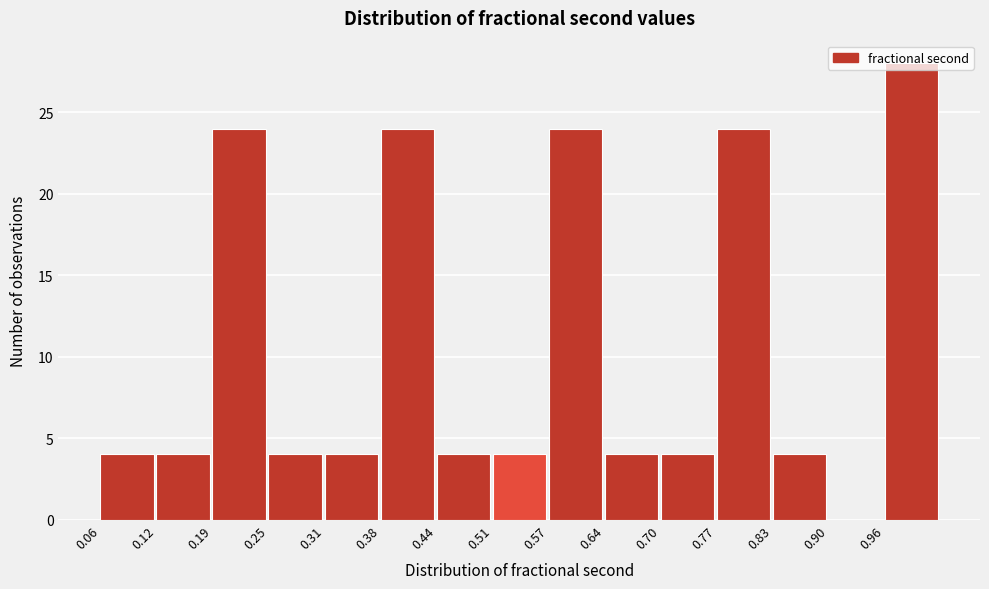

What is the sum of all values?

160